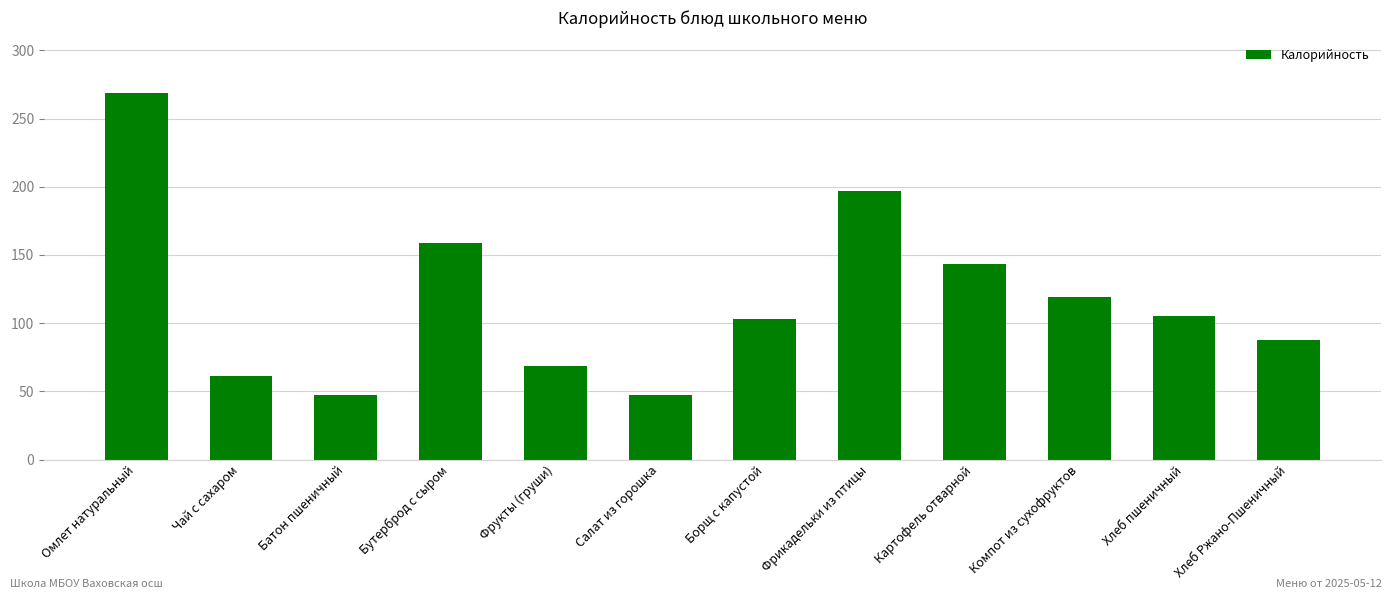

Between Борщ с капустой and Фрукты (груши), which is larger?

Борщ с капустой